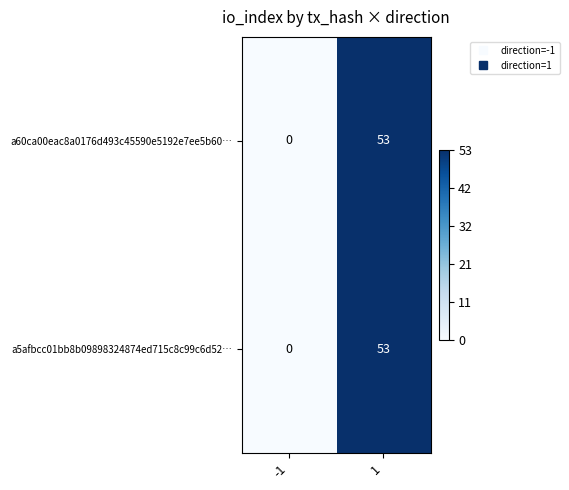

What is the total value across all series at 1?

106